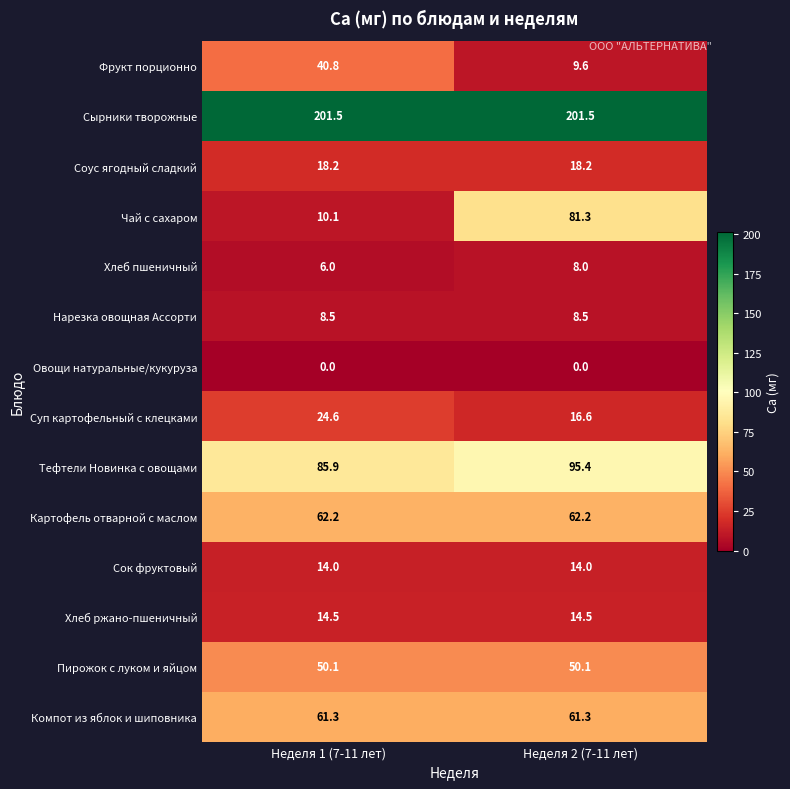

What is the highest value of the Фрукт порционно series?

40.8